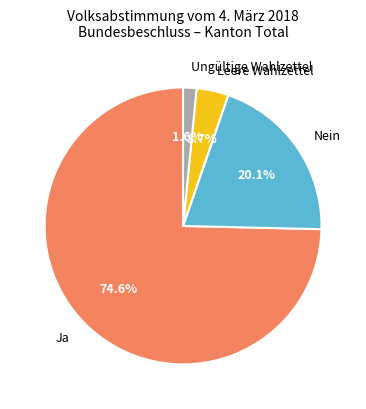

Combined, what portion of the pie is Nein and Ja?

94.7%